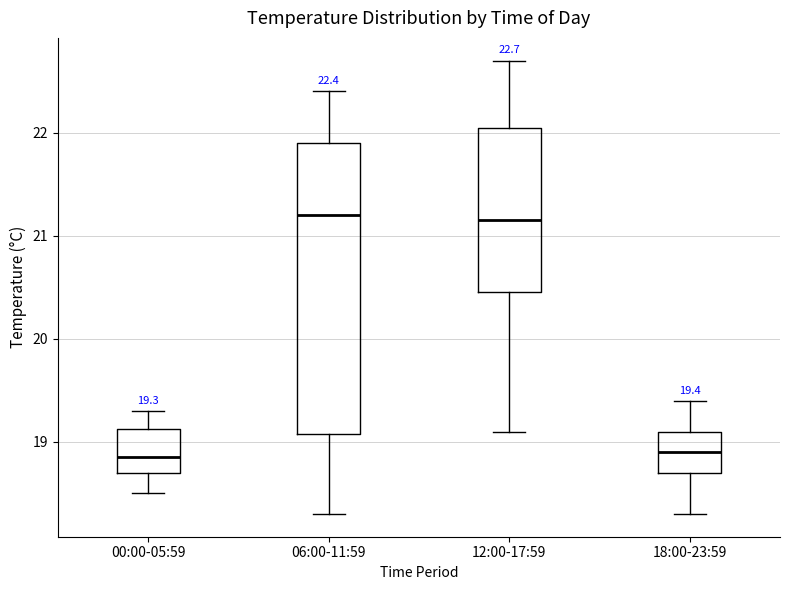

Which box is the tallest, from its lower edge to its upper edge?

06:00-11:59